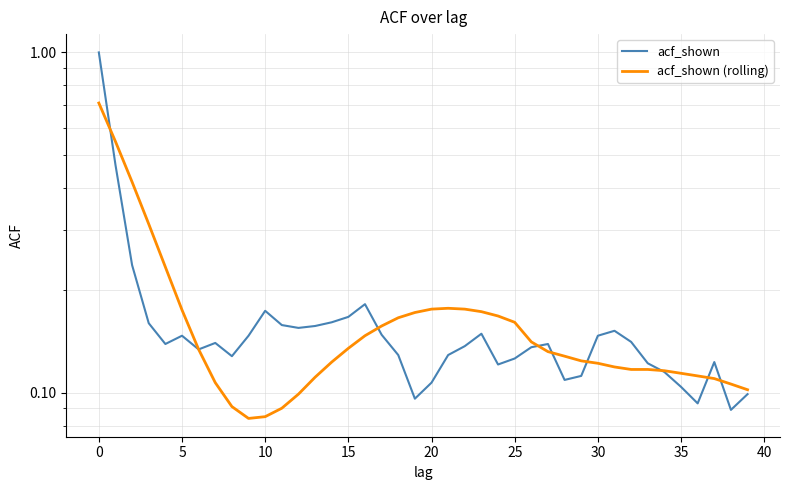

What value does the acf_shown (rolling) series have at 26?

0.1